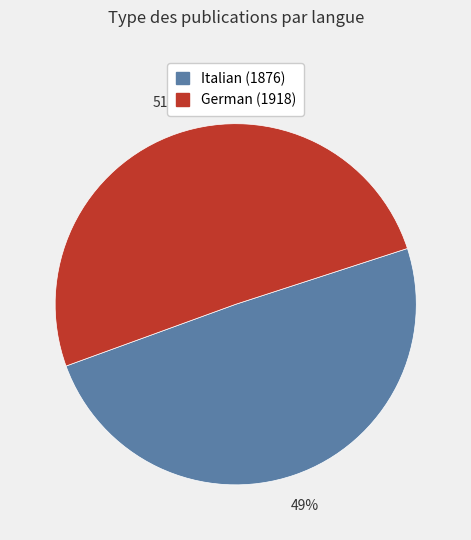

The German (1918) slice represents 51% of the pie. True or false?

True